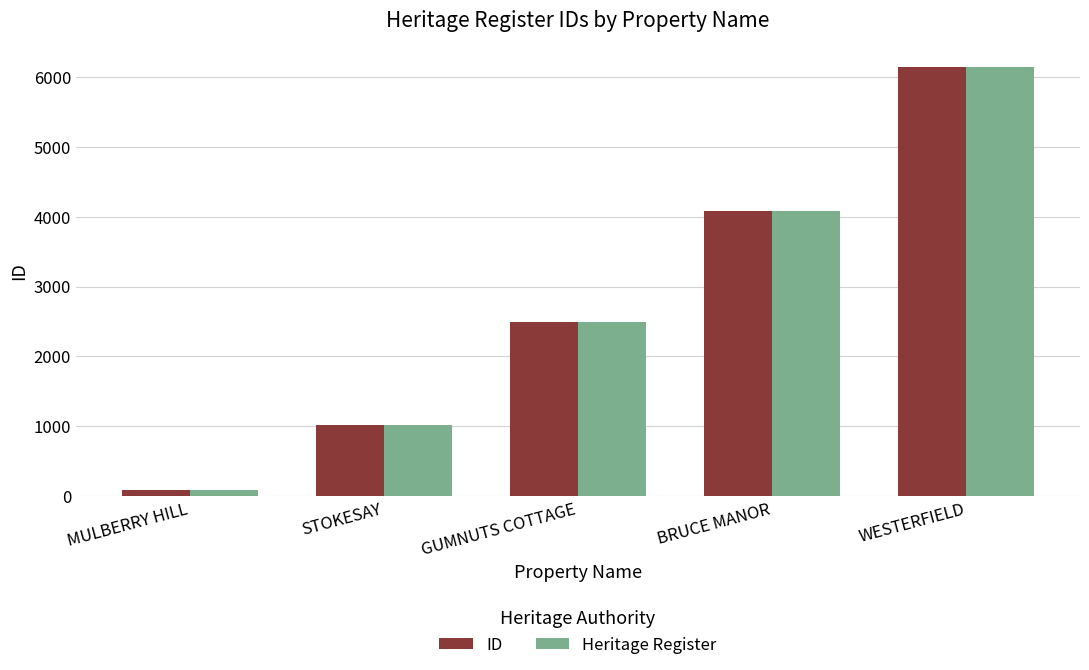

What is the sum of the ID values at STOKESAY and GUMNUTS COTTAGE?

3508